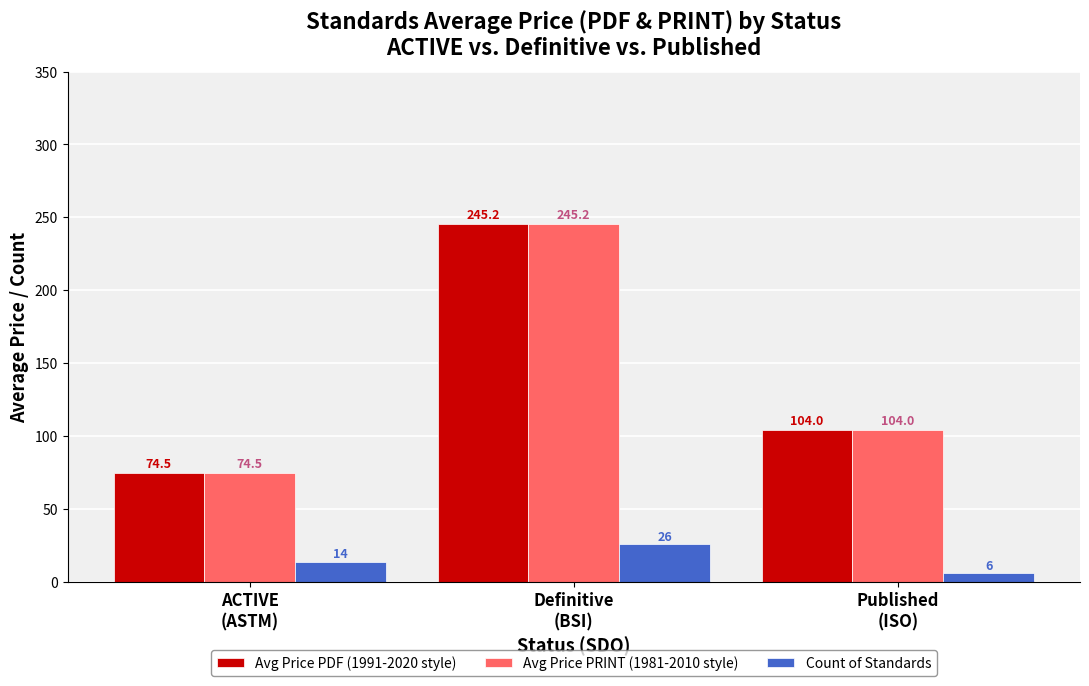

What is the minimum value for Count of Standards?

6.0